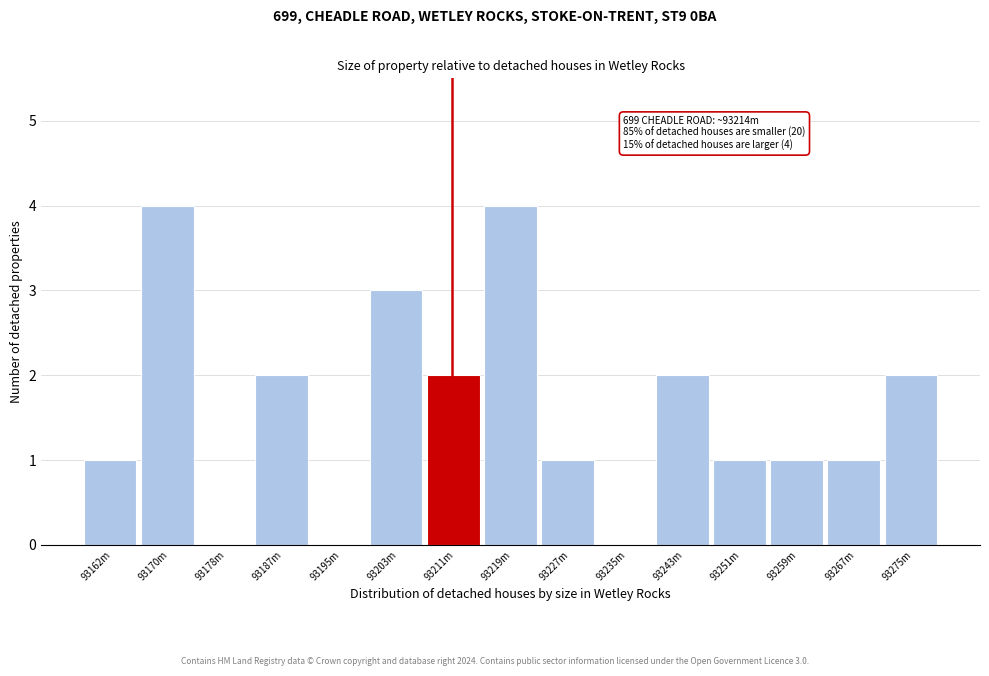

Reading right to left, what are all the values shown in this chart?

93275m=2	93267m=1	93259m=1	93251m=1	93243m=2	93235m=0	93227m=1	93219m=4	93211m=2	93203m=3	93195m=0	93187m=2	93178m=0	93170m=4	93162m=1